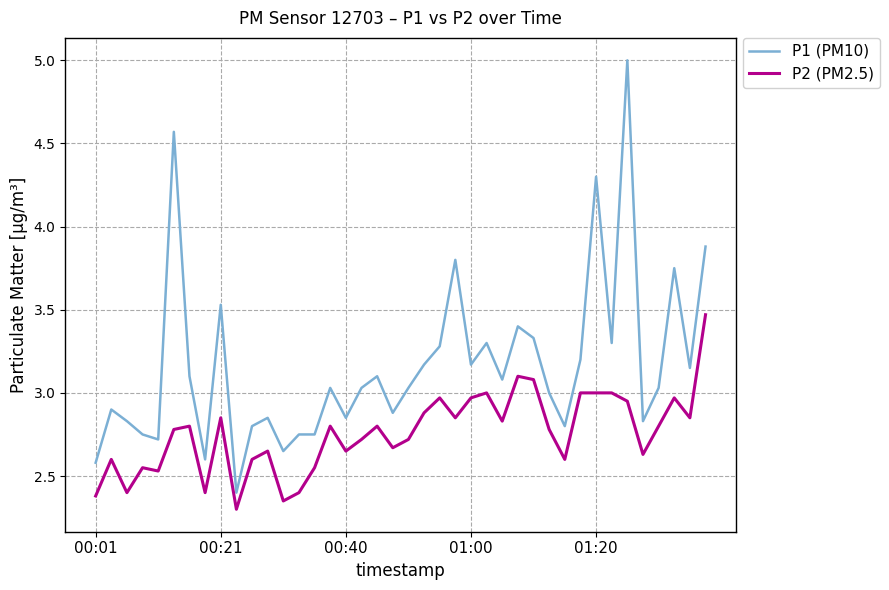

True or false: P1 (PM10) and P2 (PM2.5) intersect in this chart.

False